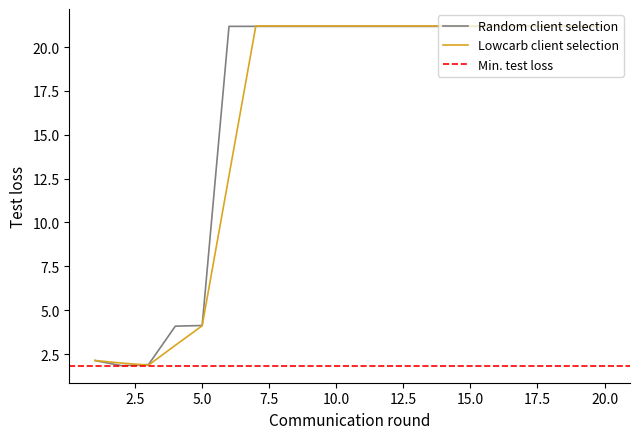

The chart shows a value of 32.3 at 9. True or false?

False